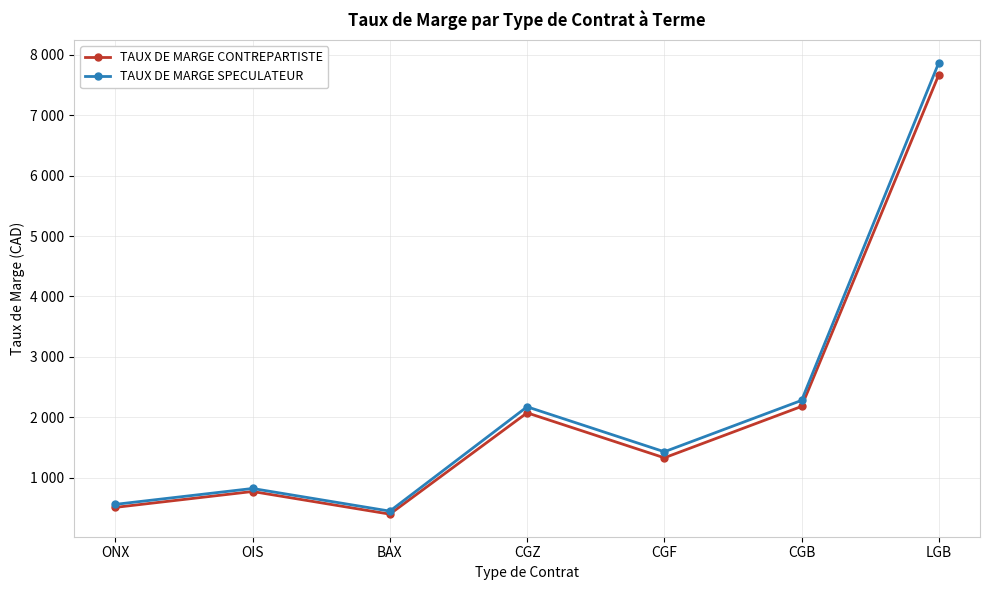

At which label is TAUX DE MARGE SPECULATEUR closest to 4158?

CGB